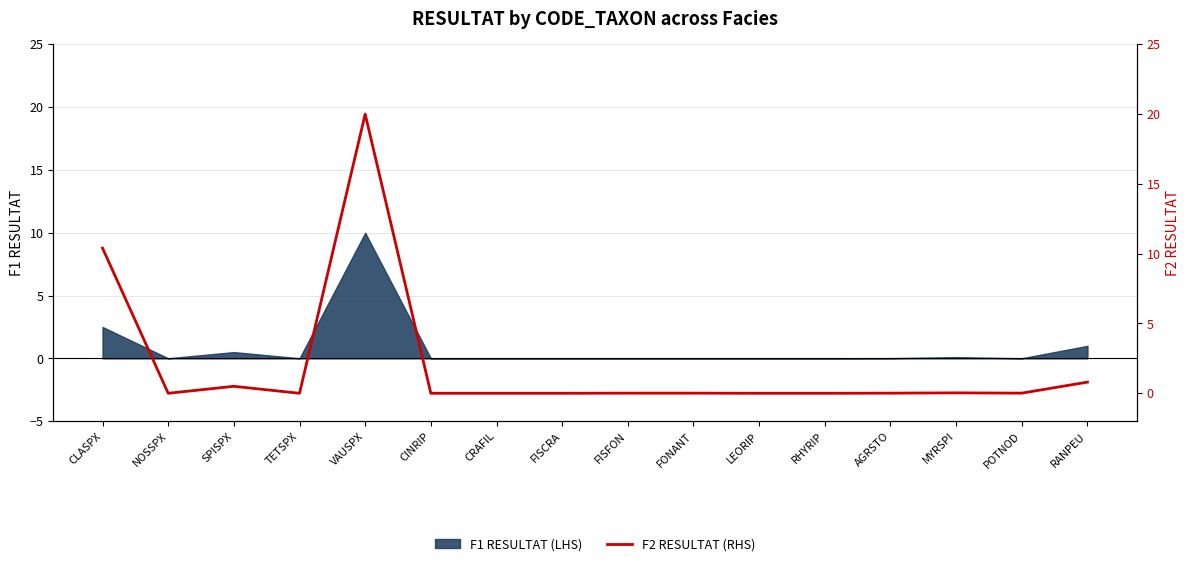

What is the label of the 1st point from the left?

CLASPX